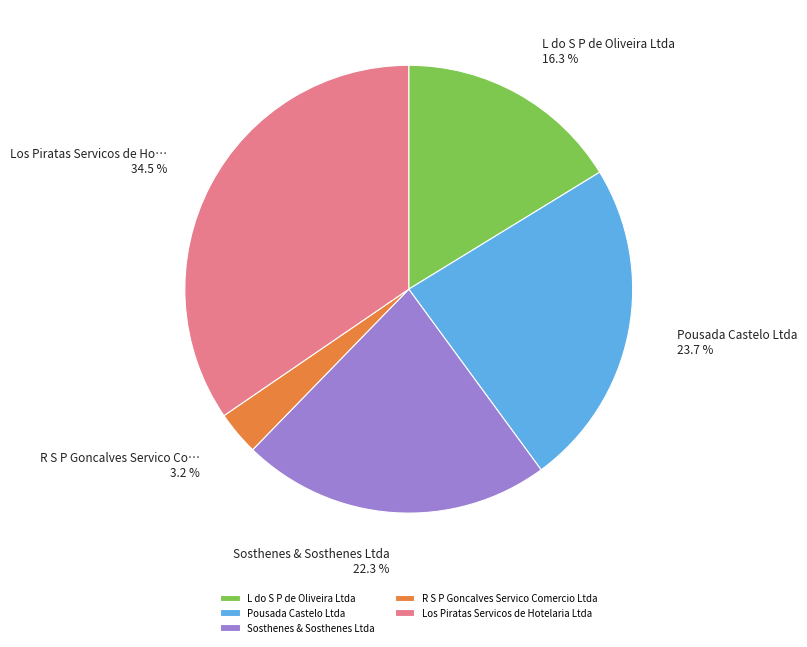

Is there any slice that represents more than half of the pie?

No